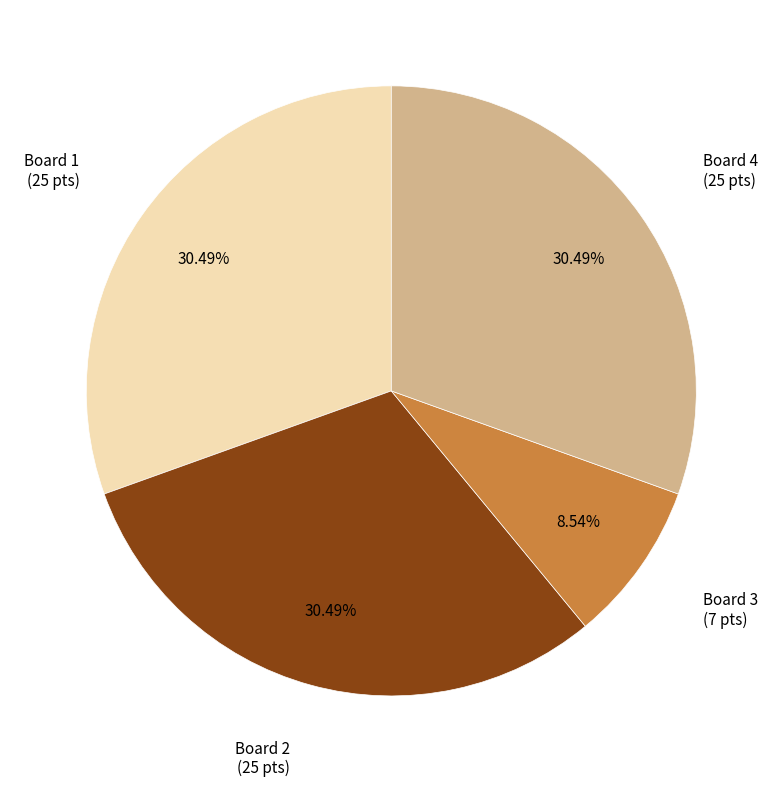

What percentage is the Board 4 slice, to the nearest percent?

30%